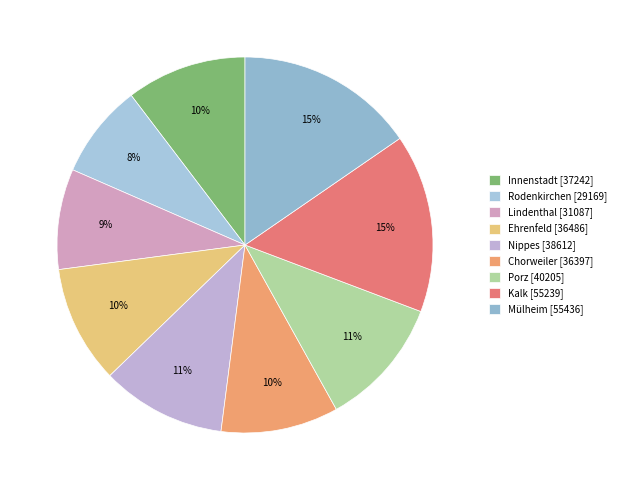

To the nearest percent, what is the average slice percentage?

11%